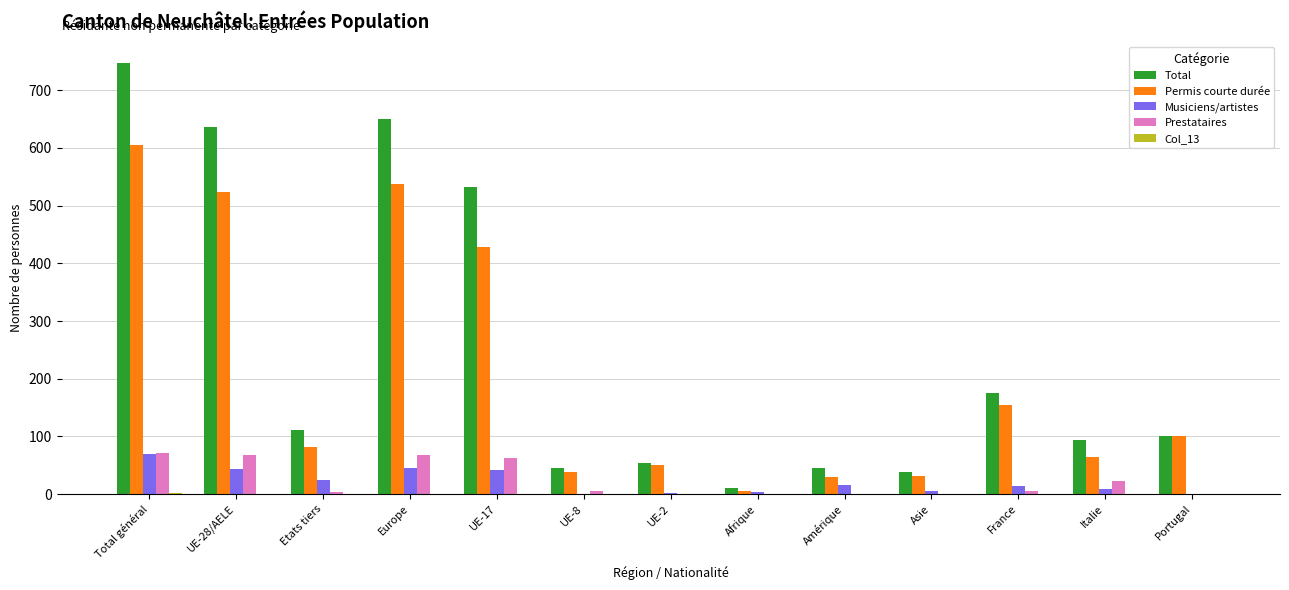

Which series has the largest total across all categories?

Total